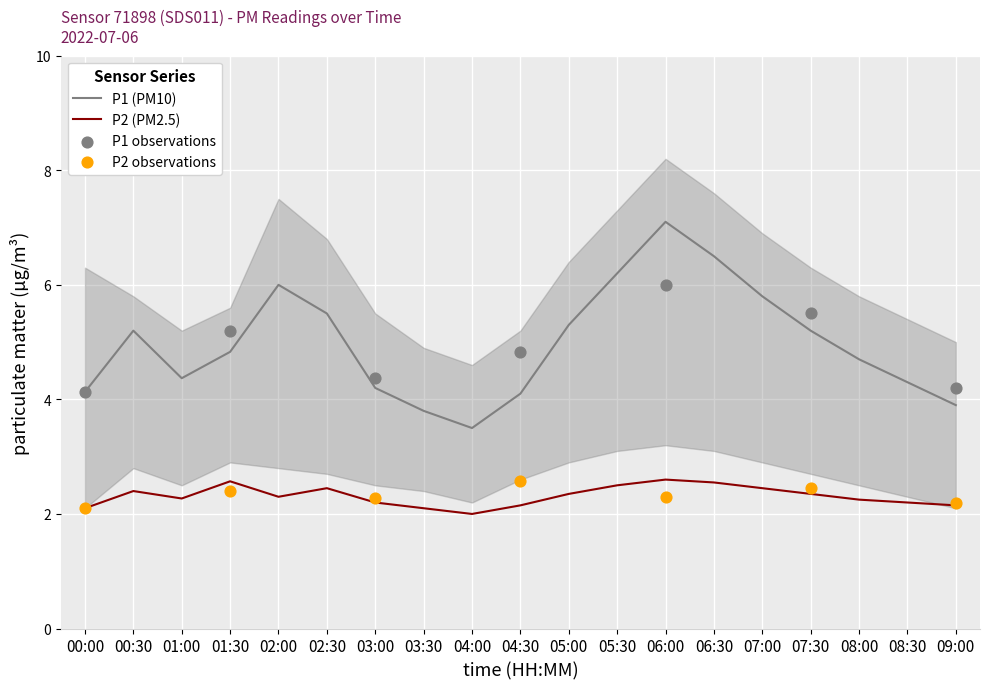

Which category has the lowest value in the P1 (PM10) series?

04:00